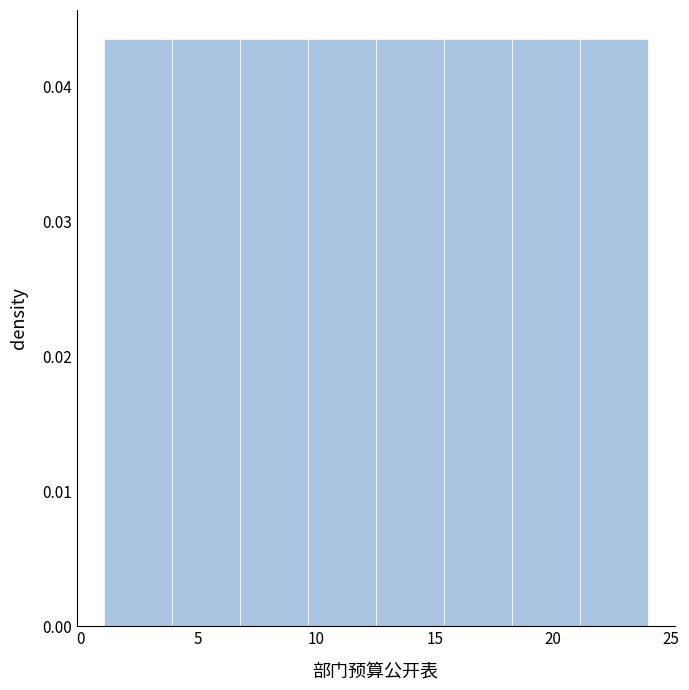

Reading left to right, transcribe this chart: for each bar, give the range it covers on the x-axis and its height. Neither the bar edges nor the heights are printed on the chart, so give them approximately, as read against the axes.

1.0 to 4.0: 0.043
4.0 to 7.0: 0.043
7.0 to 9.5: 0.043
9.5 to 12.5: 0.043
12.5 to 15.5: 0.043
15.5 to 18.5: 0.043
18.5 to 21.0: 0.043
21.0 to 24.0: 0.043